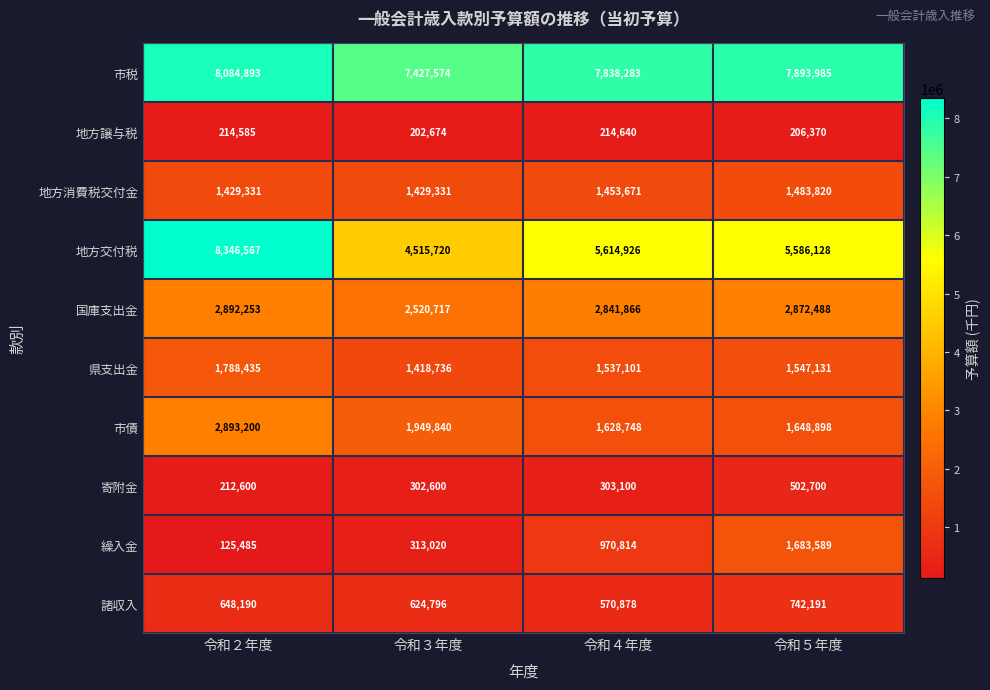

At which category does the chart reach its peak across all series?

令和２年度